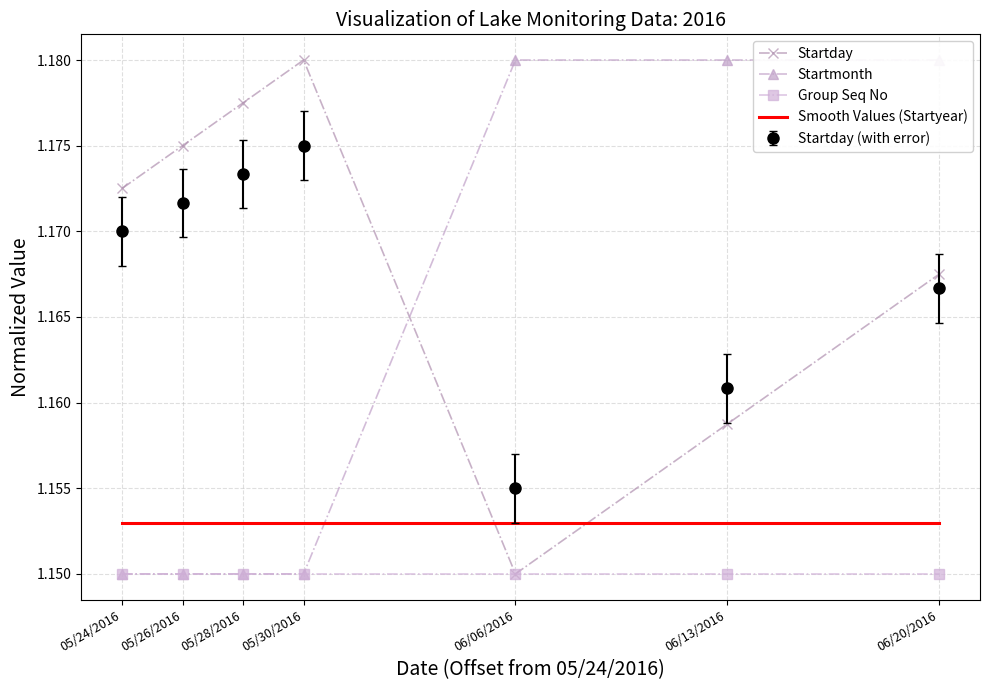

Between 05/28/2016 and 06/13/2016, which series saw the biggest shift?

Startmonth